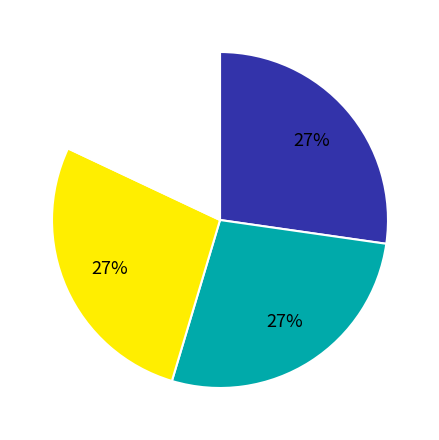

How many slices are in this pie chart?

4